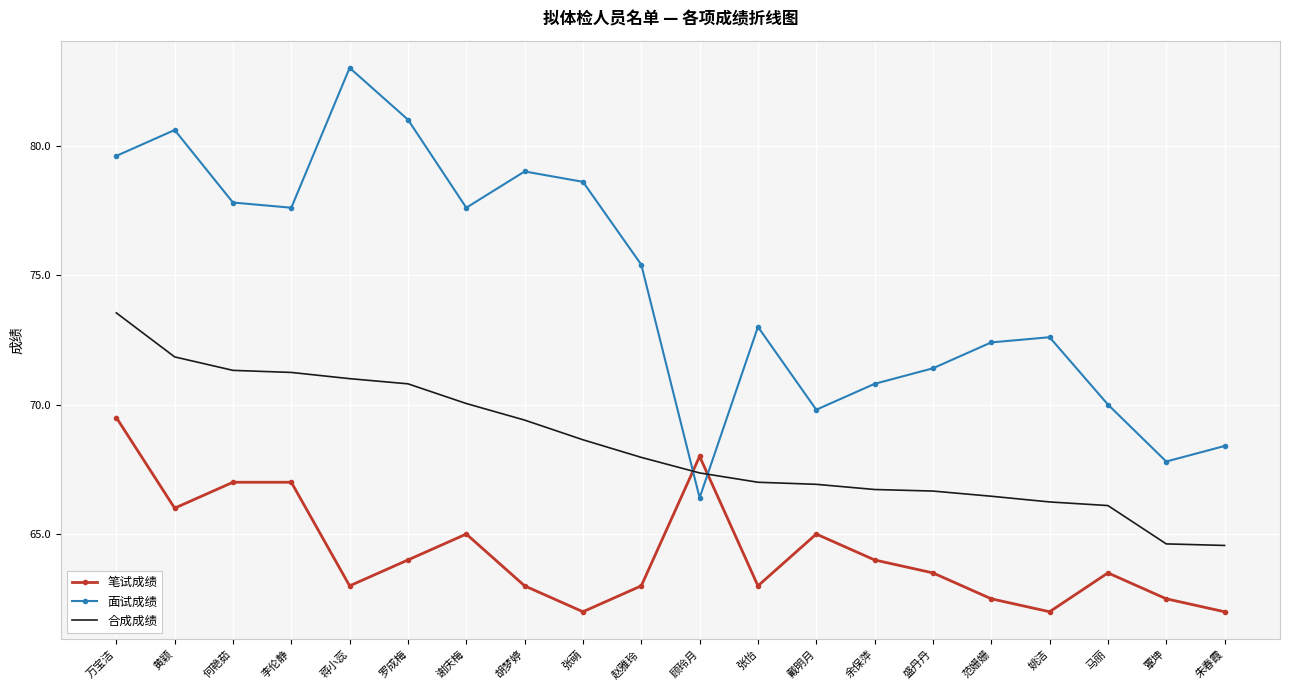

After their last crossing, which series has the higher values: 合成成绩 or 面试成绩?

面试成绩